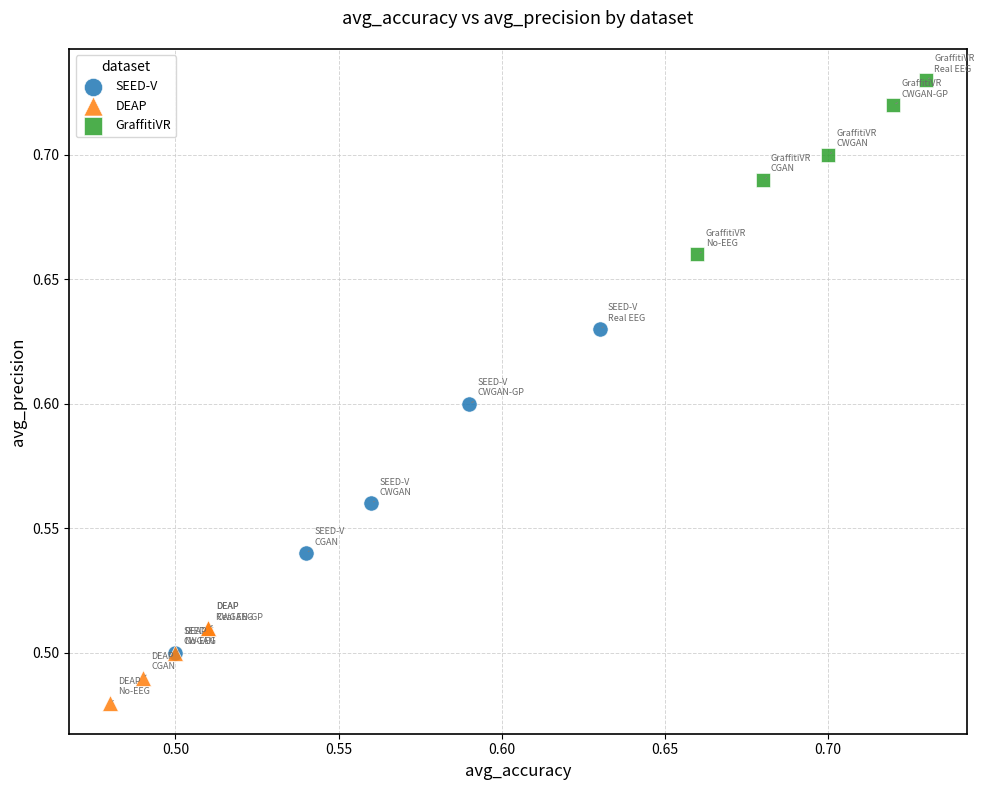

Which series reaches the minimum Y coordinate?

DEAP